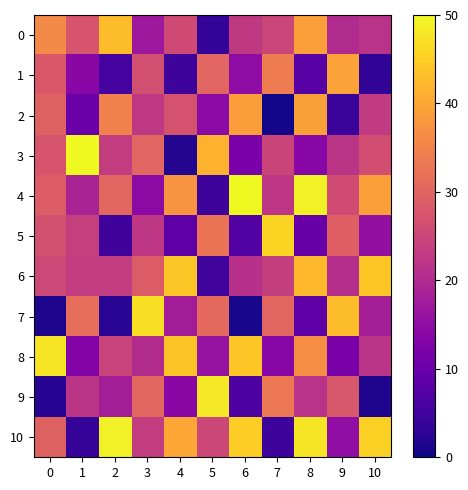

Reading right to left, what are all the values shown in this chart?

0: 10=21.6	9=20.2	8=39.0	7=25.0	6=22.7	5=3.7	4=25.7	3=17.0	2=43.0	1=27.5	0=36.0
1: 10=3.2	9=39.4	8=7.7	7=34.0	6=14.7	5=30.1	4=4.5	3=26.5	2=5.4	1=14.0	0=28.1
2: 10=23.0	9=4.1	8=39.2	7=0.4	6=38.8	5=14.4	4=27.0	3=22.6	2=34.7	1=10.0	0=29.8
3: 10=26.3	9=22.0	8=13.9	7=24.7	6=12.2	5=41.5	4=1.9	3=30.1	2=23.3	1=50.0	0=27.5
4: 10=38.9	9=25.8	8=49.2	7=22.3	6=50.0	5=4.5	4=37.4	3=14.6	2=30.4	1=18.9	0=28.8
5: 10=15.3	9=29.4	8=9.7	7=45.9	6=7.1	5=32.7	4=8.8	3=22.4	2=4.9	1=23.7	0=26.7
6: 10=44.1	9=20.9	8=42.2	7=23.5	6=21.2	5=5.0	4=44.2	3=28.6	2=23.2	1=23.1	0=25.2
7: 10=18.1	9=42.9	8=8.8	7=30.3	6=0.9	5=30.9	4=17.7	3=46.9	2=2.5	1=31.8	0=1.2
8: 10=21.8	9=11.8	8=36.7	7=13.8	6=44.1	5=15.8	4=43.8	3=20.4	2=24.6	1=13.2	0=47.6
9: 10=1.3	9=27.9	8=21.7	7=33.3	6=6.5	5=48.2	4=14.3	3=30.4	2=18.1	1=21.9	0=2.2
10: 10=45.2	9=15.2	8=47.8	7=4.6	6=45.1	5=25.1	4=40.0	3=23.2	2=48.9	1=3.8	0=29.7